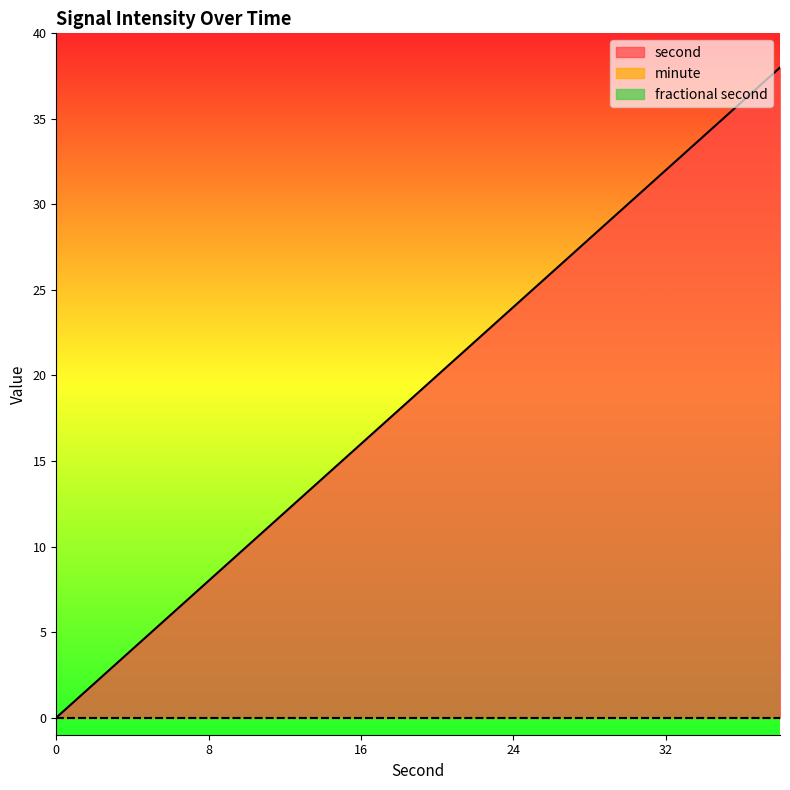

Does the chart display data point markers on the line(s)?

No